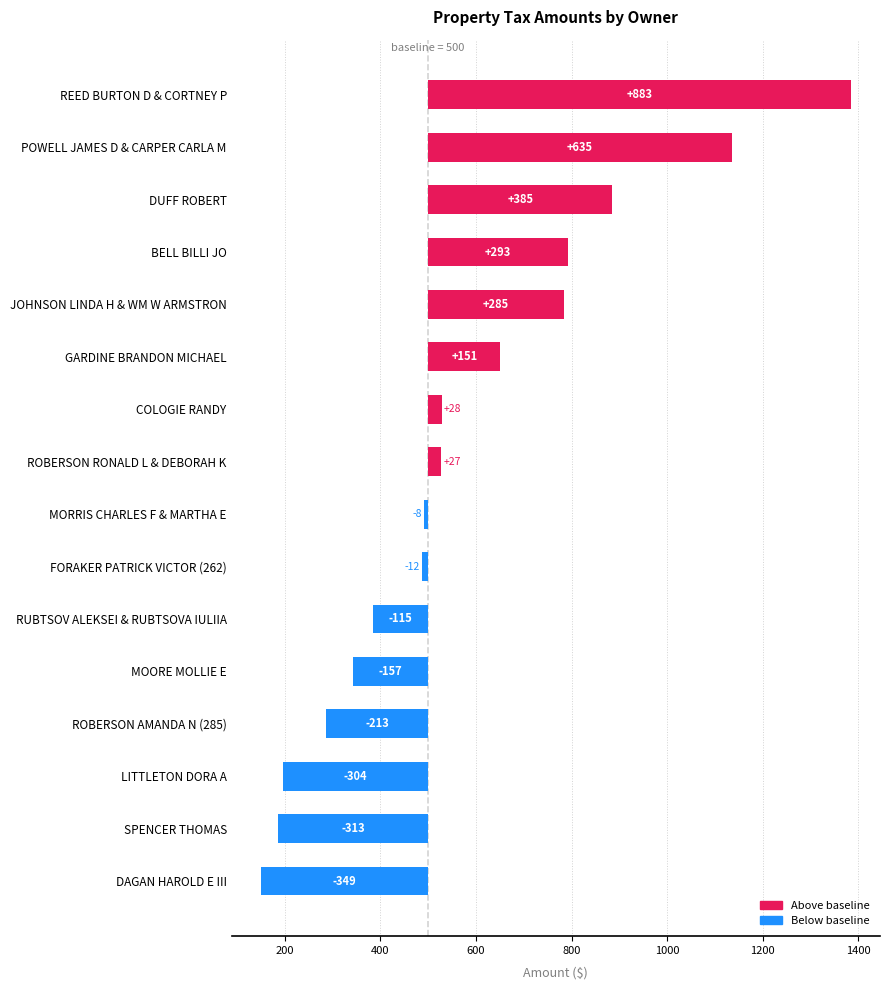

True or false: the data shows -65.4 at 14.

False